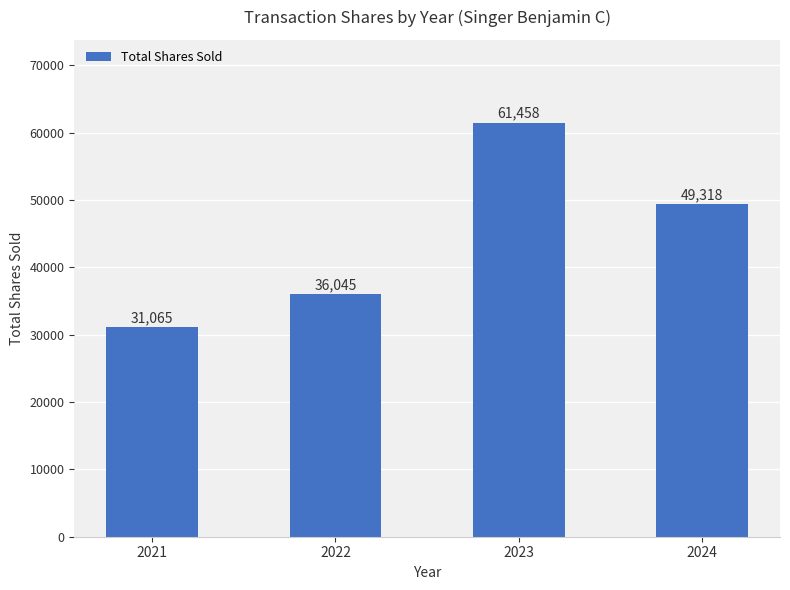

What is the greatest value displayed?

61458